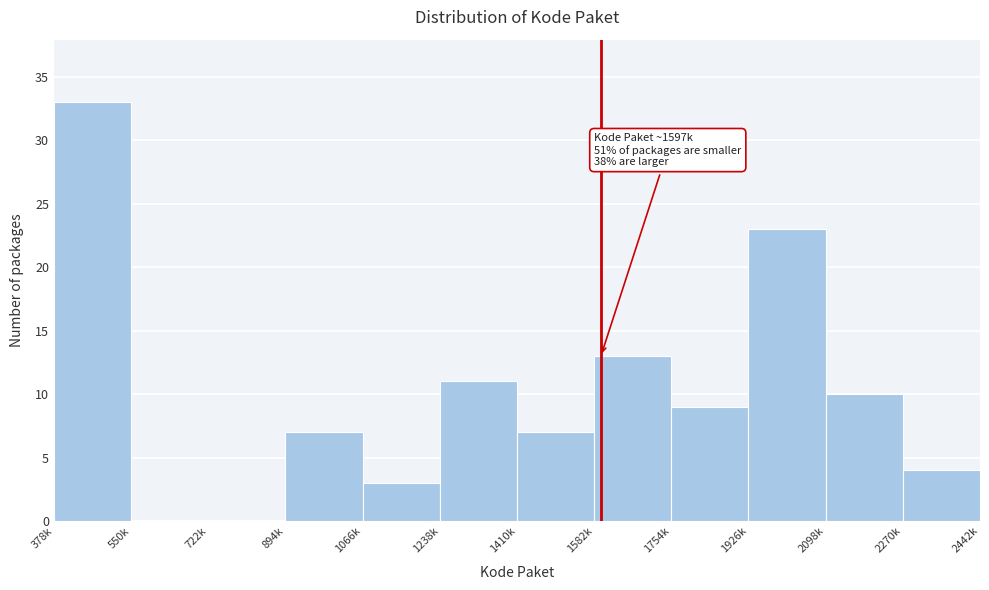

Reading left to right, extract all data points from this chart.

378k=33	550k=0	722k=0	894k=7	1066k=3	1238k=11	1410k=7	1582k=13	1754k=9	1926k=23	2098k=10	2270k=4